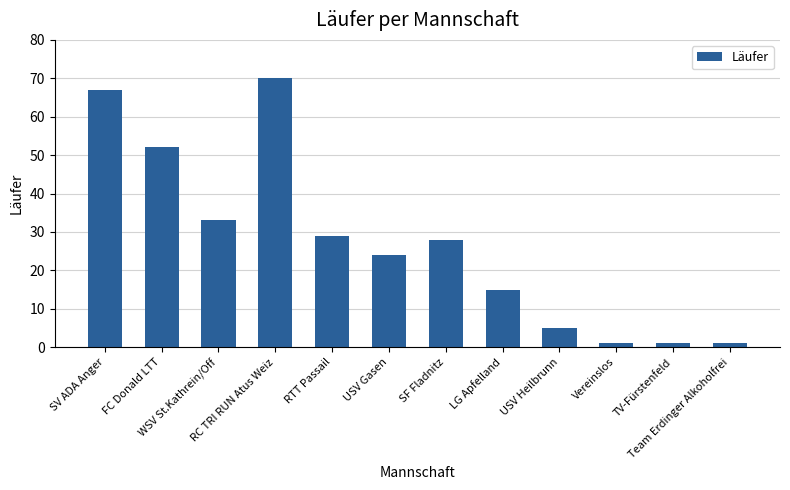

What is the difference between the second highest and minimum values?

66